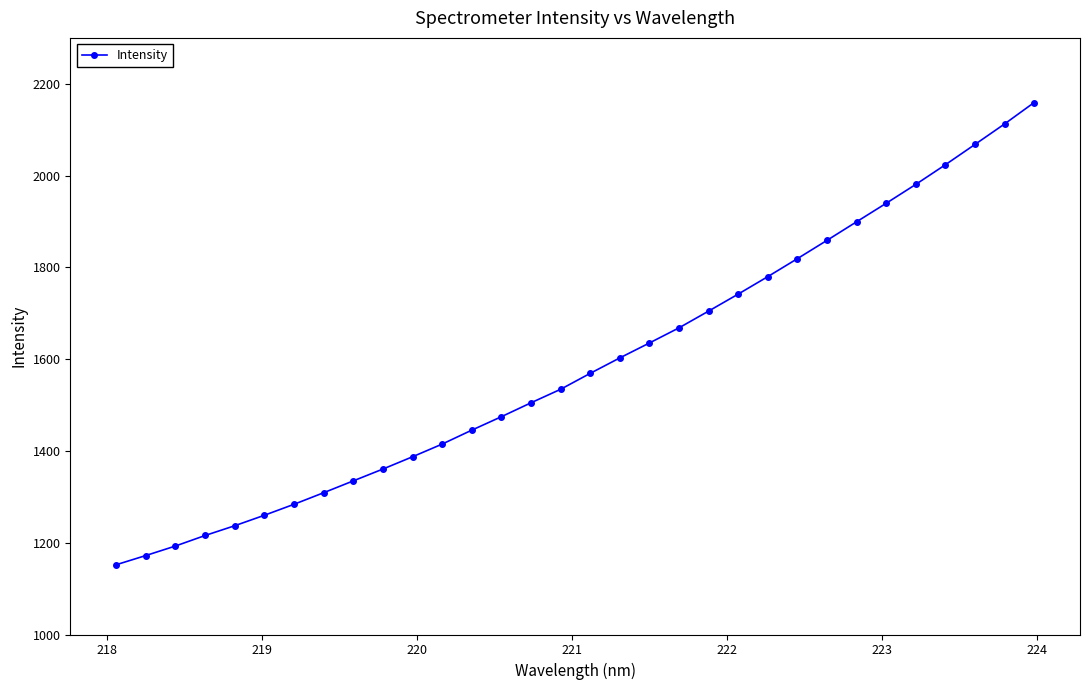

What is the minimum value shown in the chart?

1152.0